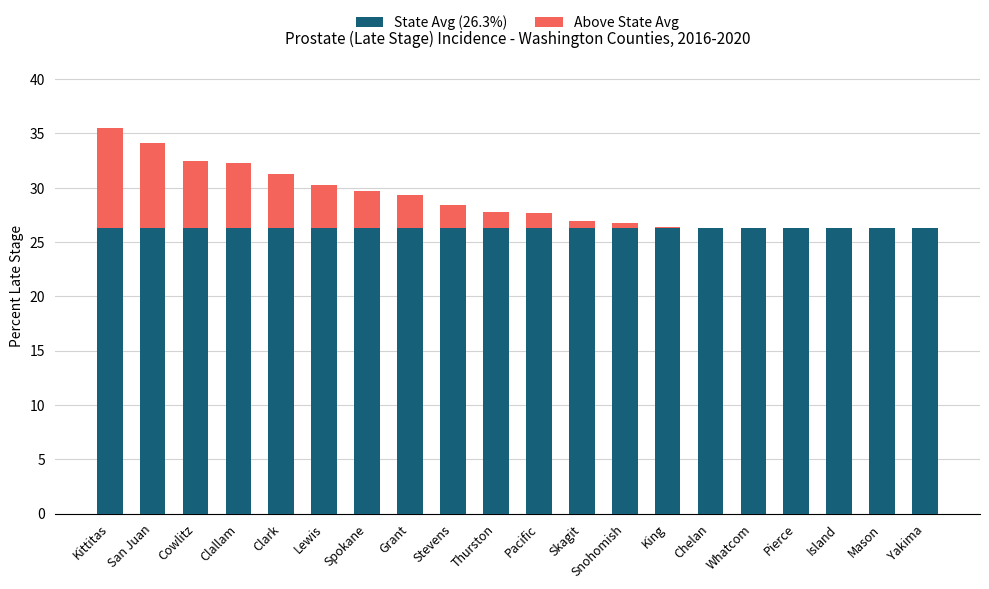

Count the number of data series in this chart.

2